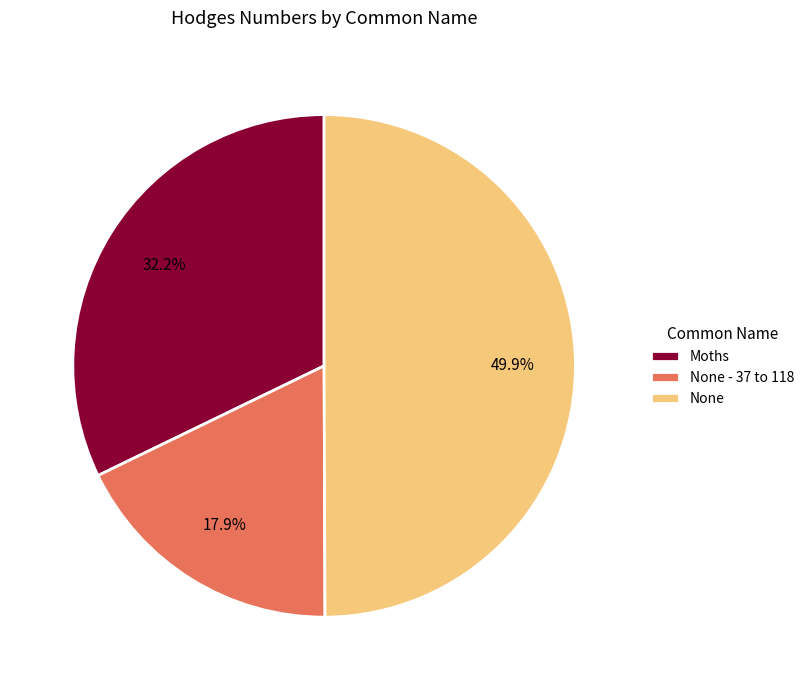

Between None and None - 37 to 118, which is larger?

None